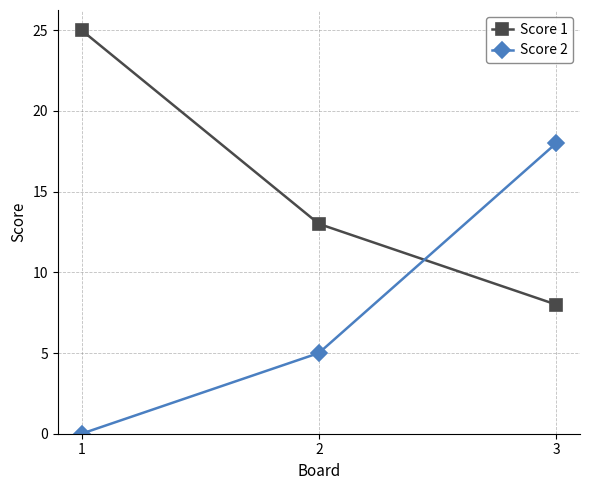

Is it true that Score 1 equals 23 at 2?

False